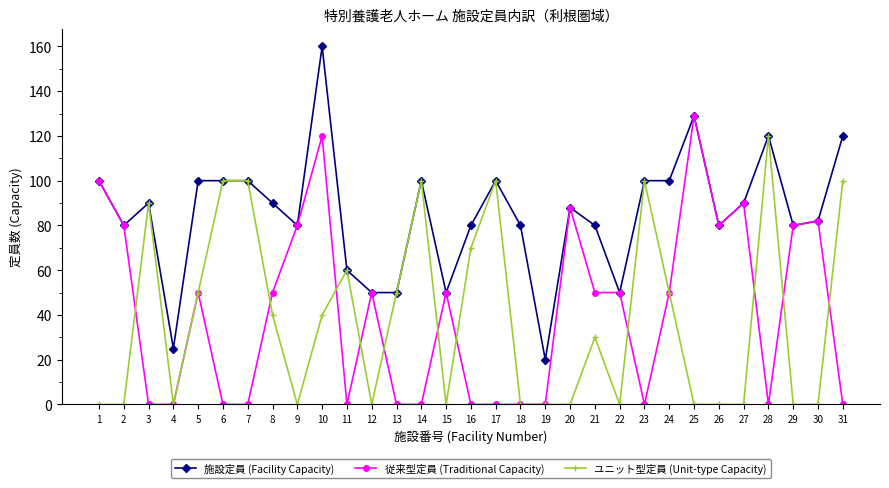

True or false: ユニット型定員 (Unit-type Capacity) has a value of 0 at 30.

True